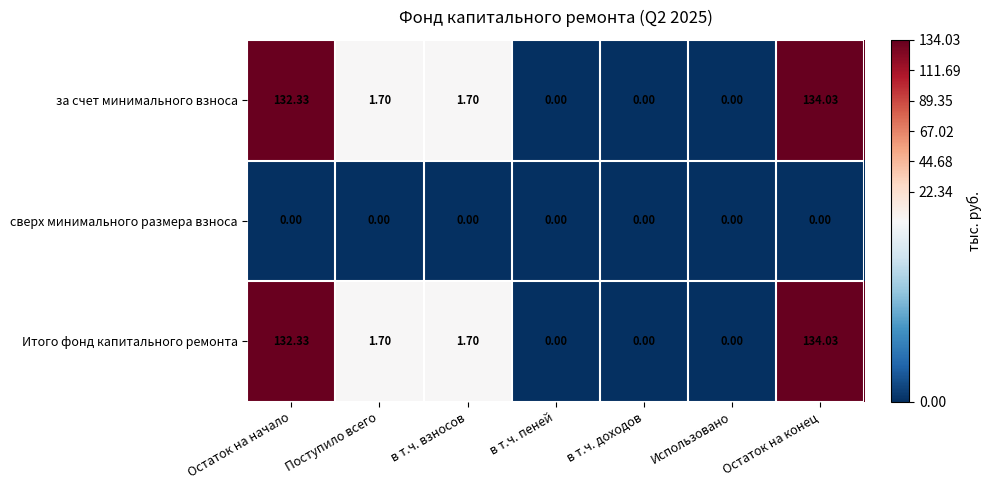

At which category is the sum across all series the highest?

Остаток на конец